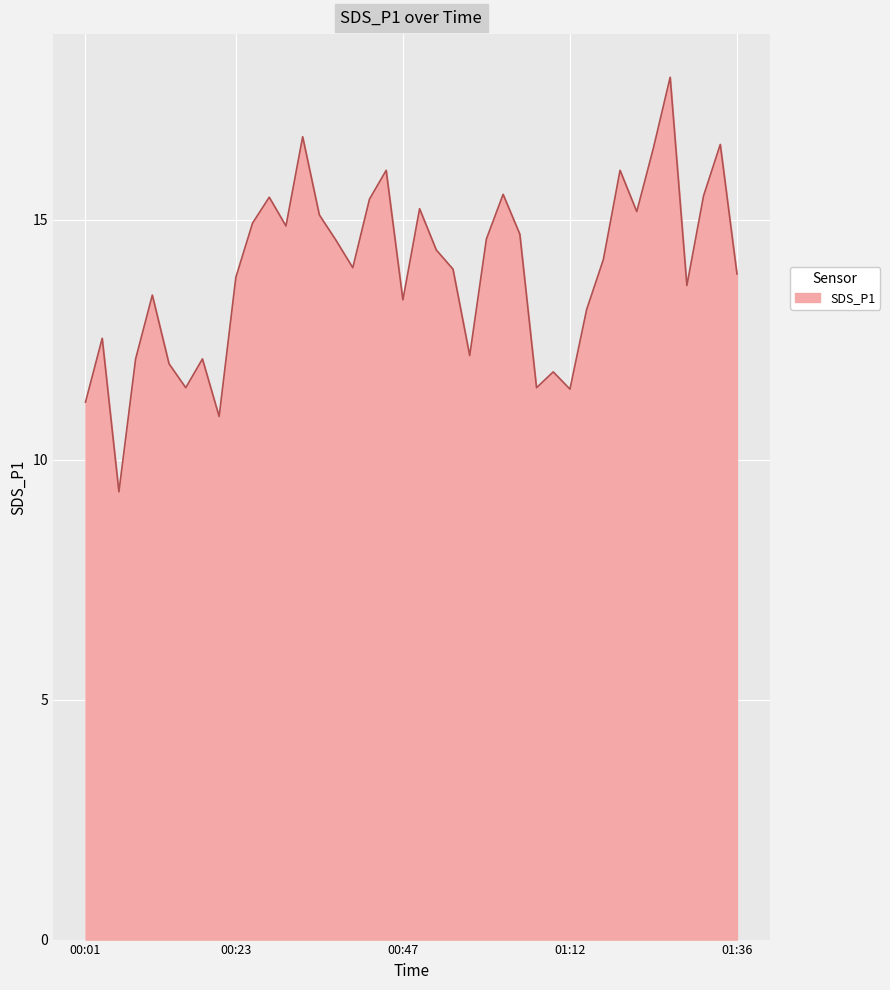

What is the difference between the maximum and minimum values?

8.6